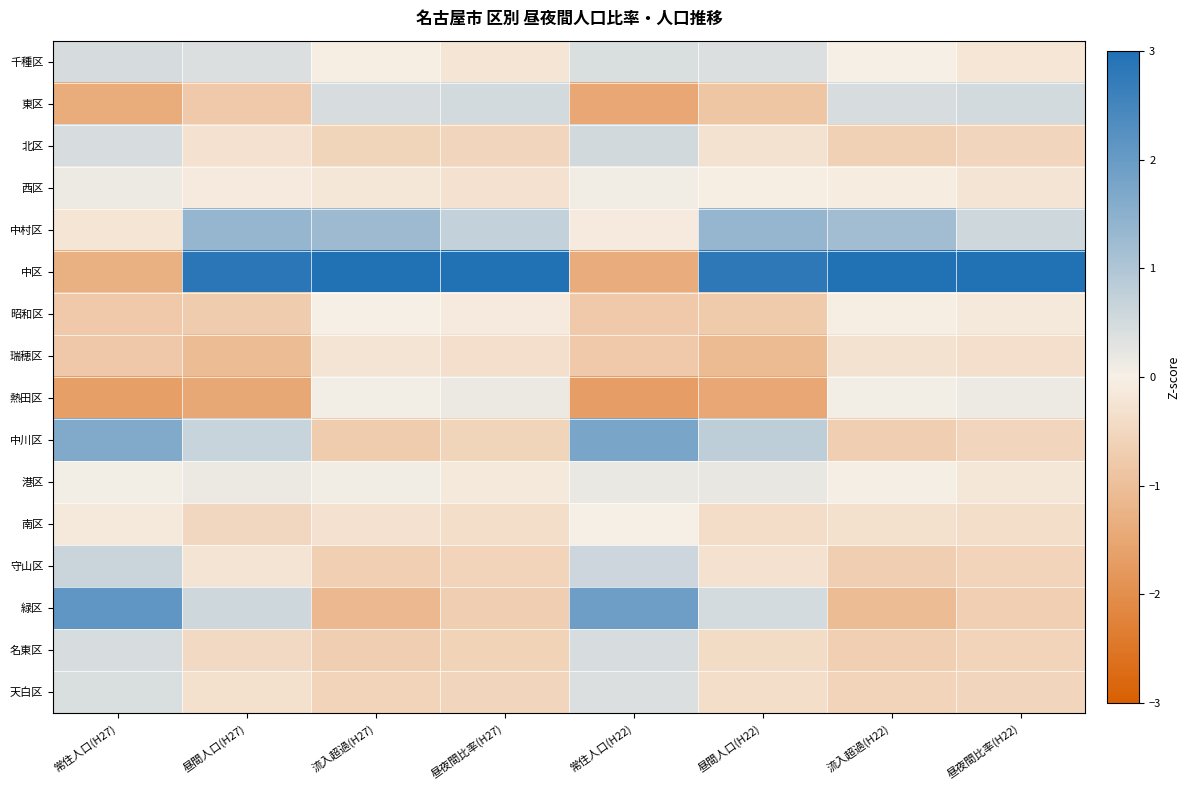

How many data points does each series have?

8